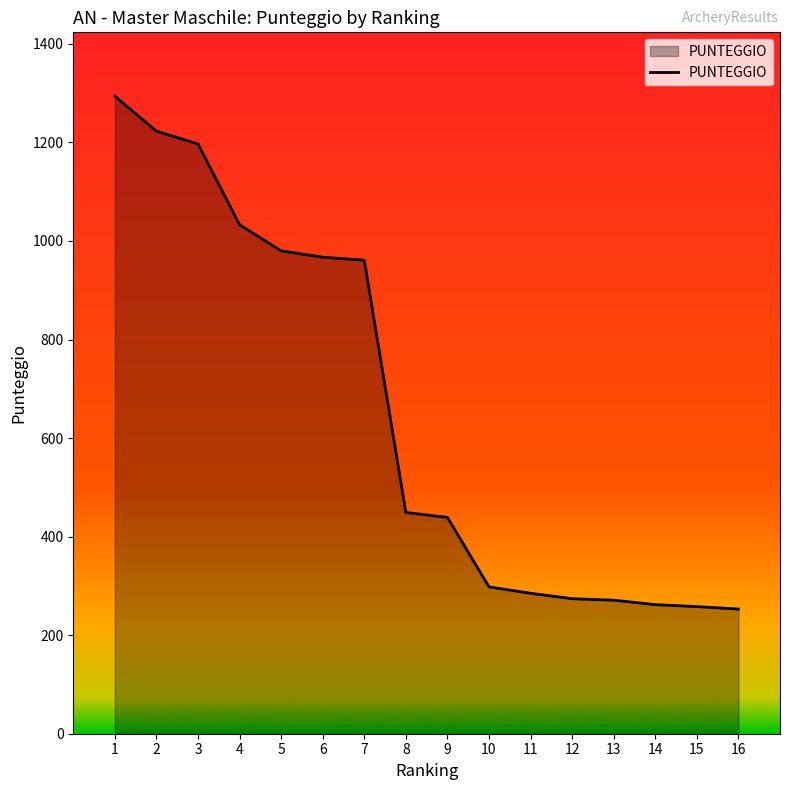

Approximately how many times larger is the value at 1 compared to 5?

1.3